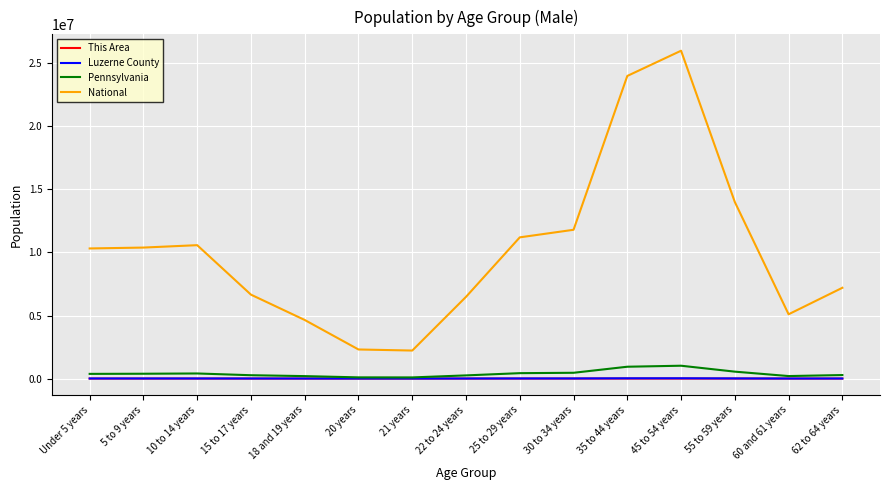

In This Area, how many points are lower than both neighbors (excluding endpoints)?

2